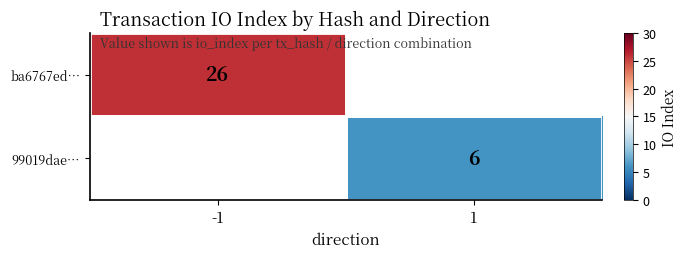

Rank the categories by 99019dae… value from lowest to highest.

-1, 1